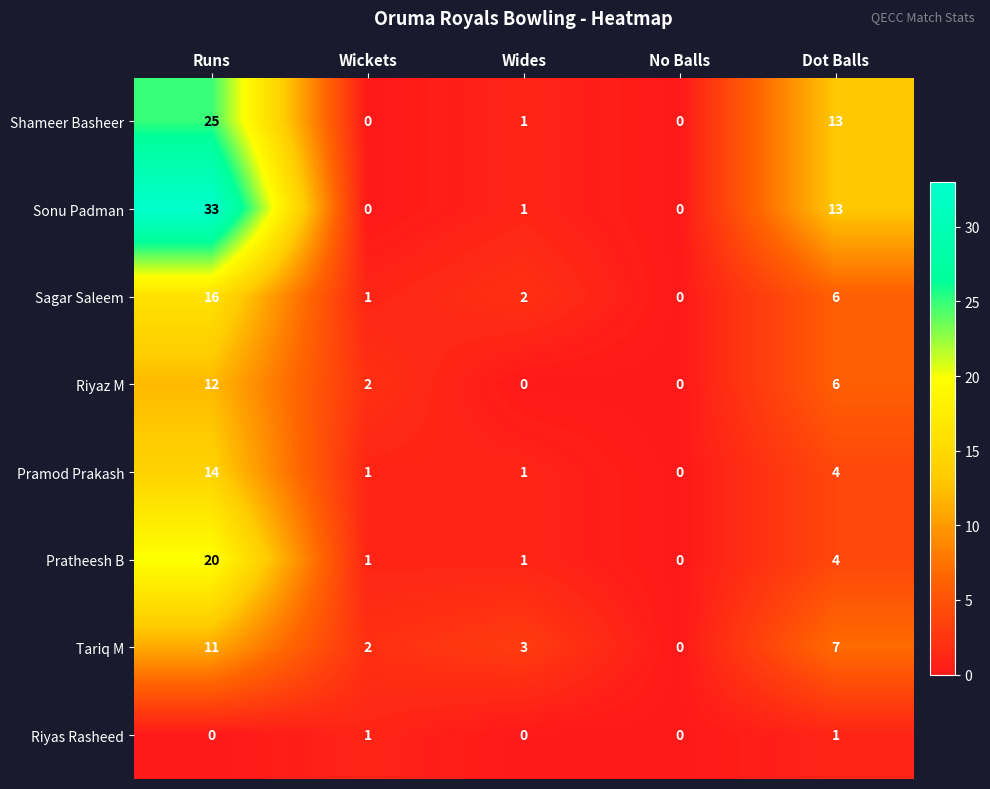

Which series has the largest range (max minus min)?

Sonu Padman